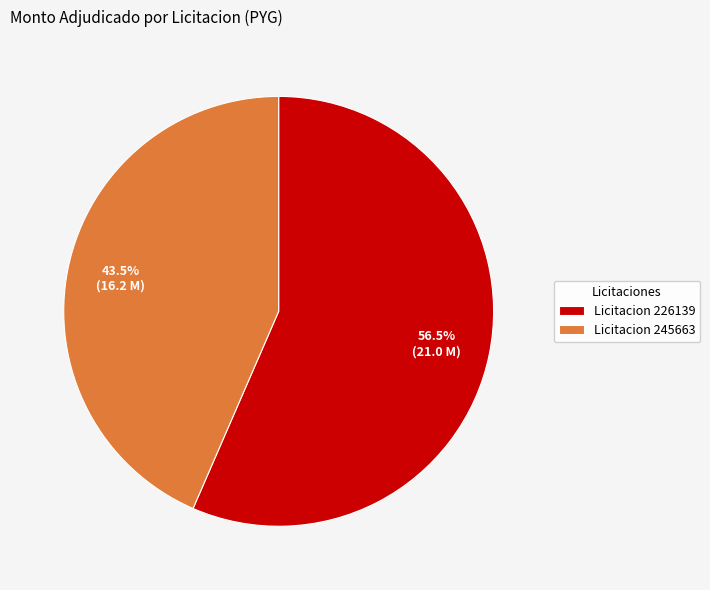

Between Licitacion 245663 and Licitacion 226139, which is larger?

Licitacion 226139